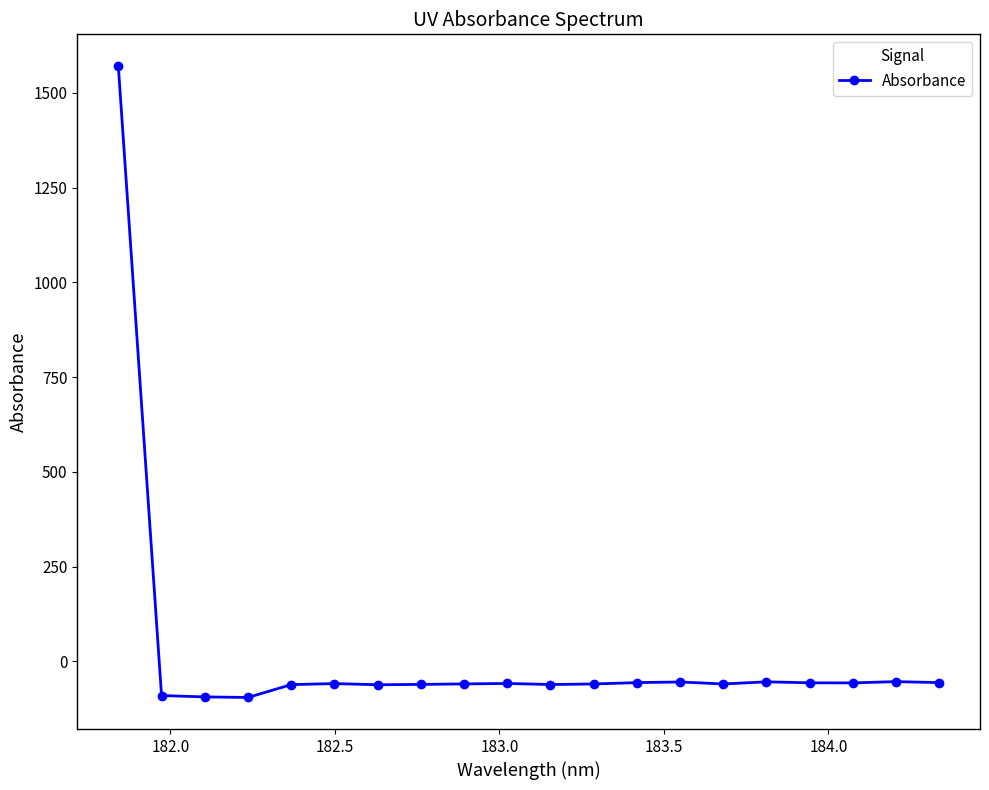

What is the greatest value displayed?

1571.2